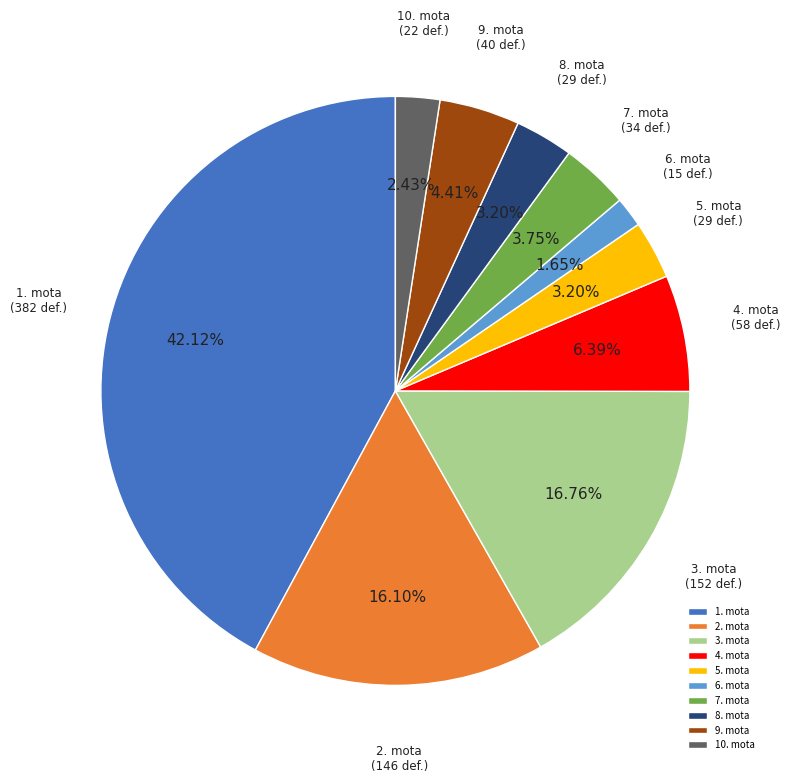

To the nearest percent, what is the combined percentage of 1. mota and 8. mota?

45%